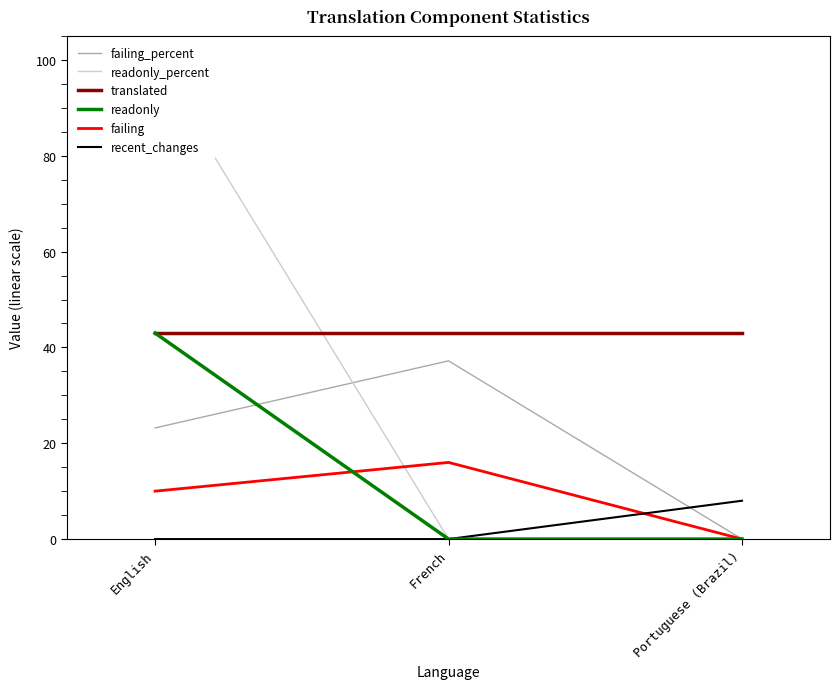

At which label does readonly reach its peak?

English